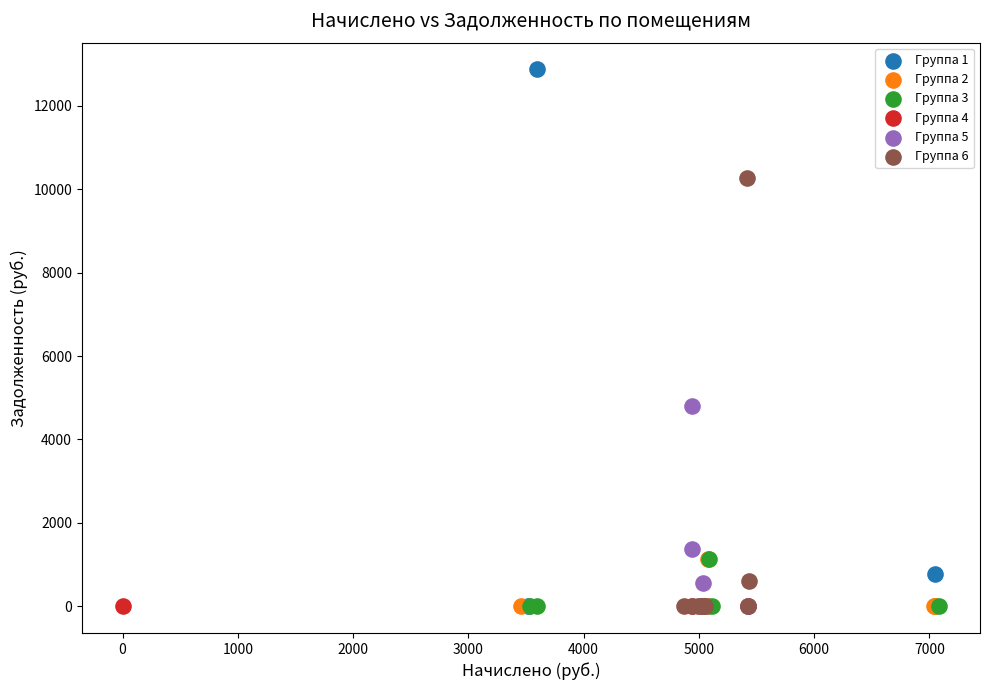

Which series reaches the maximum Y coordinate?

Группа 1